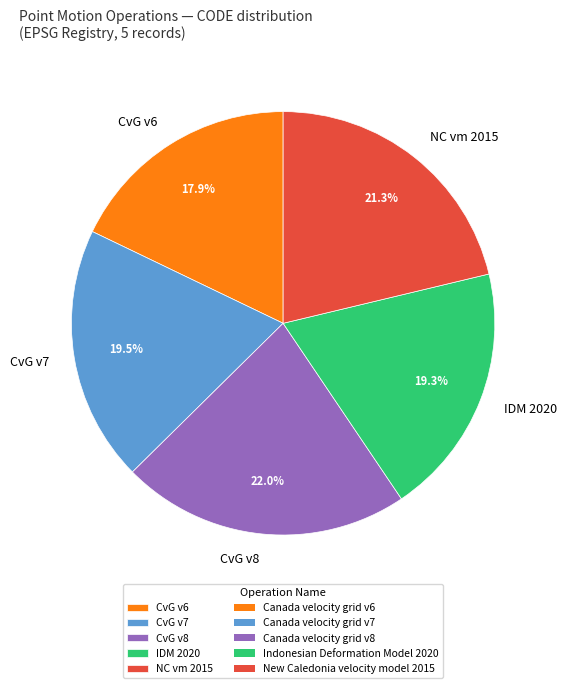

What is the smallest slice in the pie chart?

CvG v6